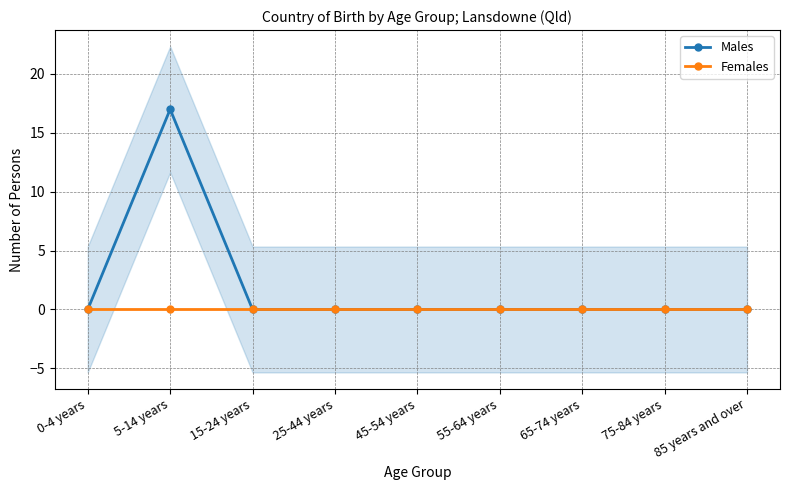

Which series has the largest total across all categories?

Males